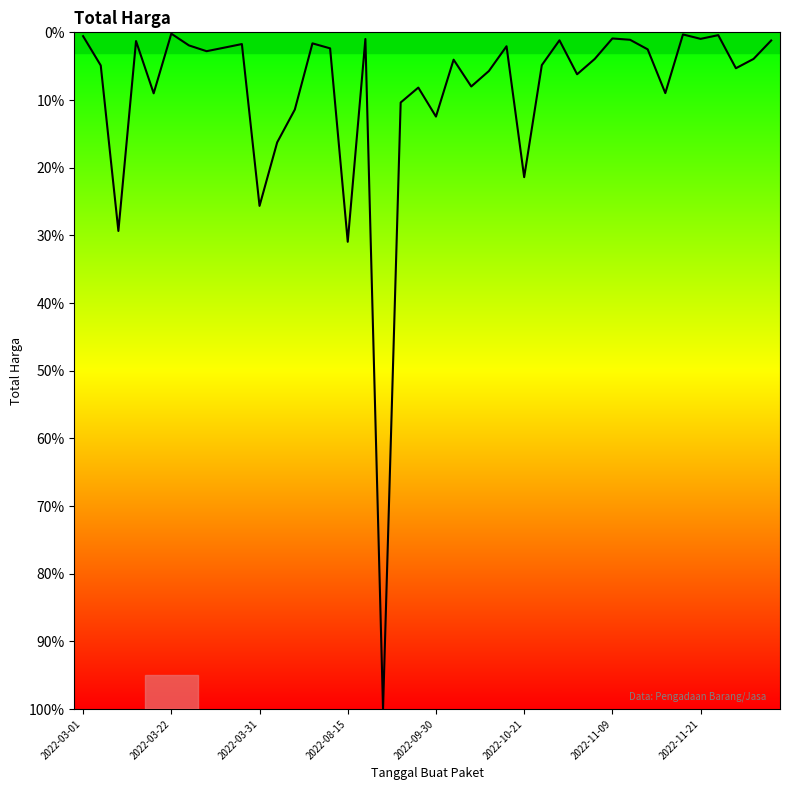

What is the greatest value displayed?

100.0